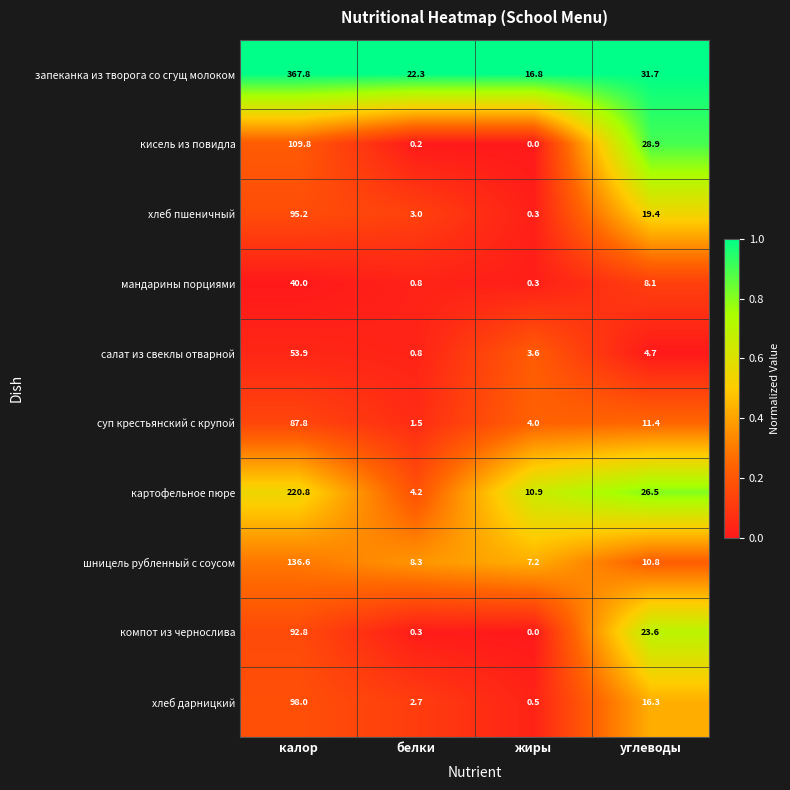

At which category is the sum across all series the highest?

калор